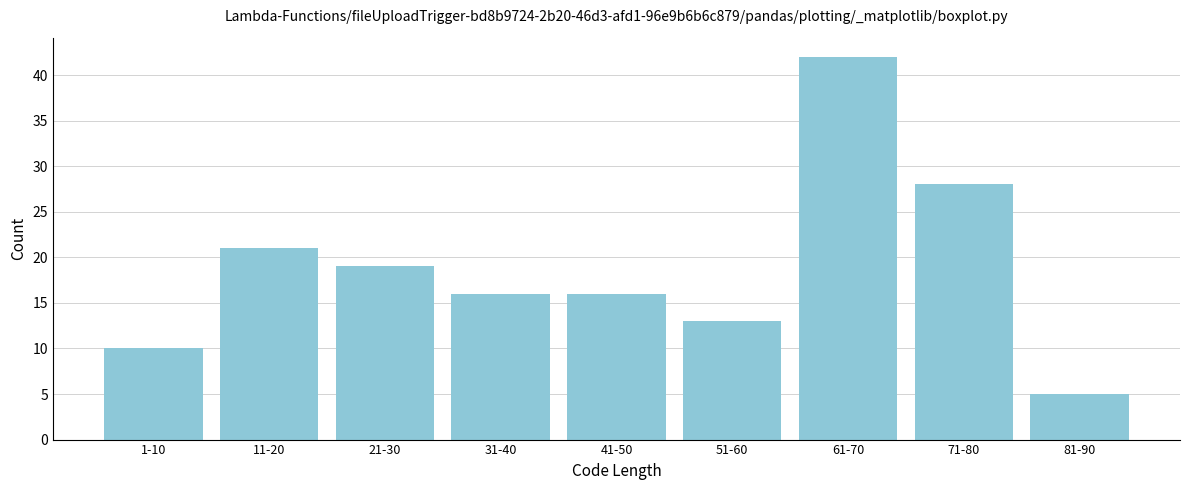

Reading left to right, extract all data points from this chart.

1-10=10	11-20=21	21-30=19	31-40=16	41-50=16	51-60=13	61-70=42	71-80=28	81-90=5